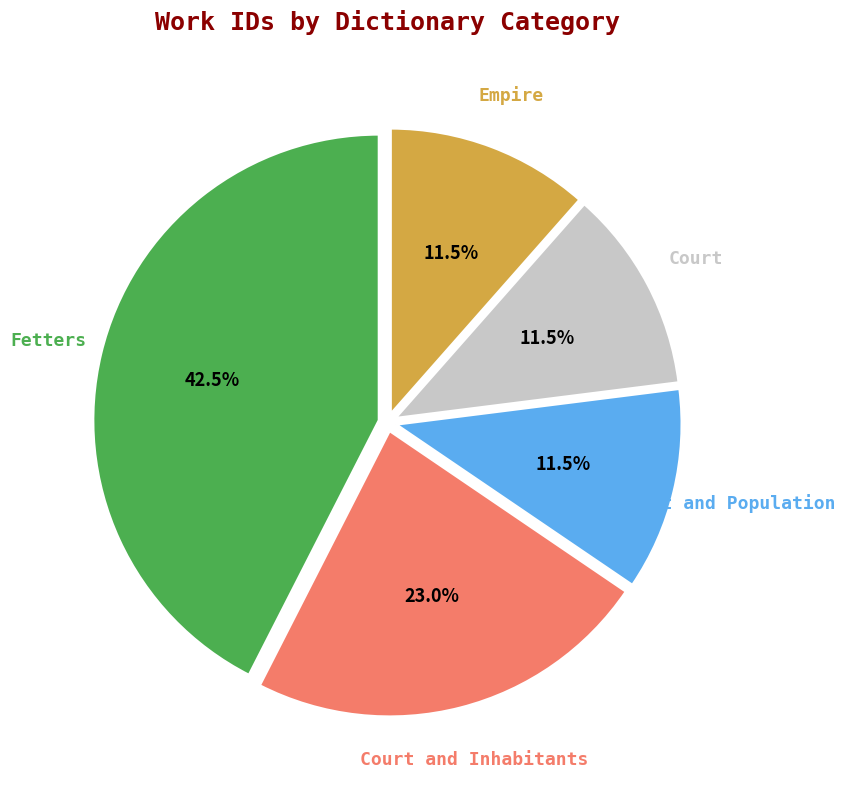

Is there a majority slice in this chart?

No